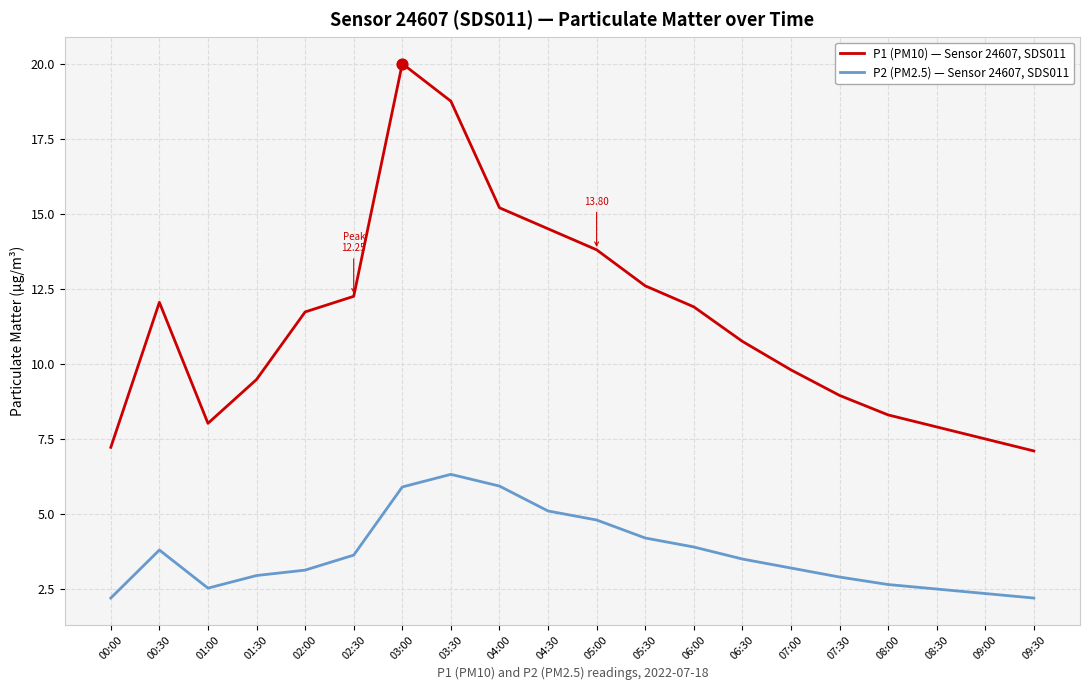

At which category is the sum across all series the highest?

03:00